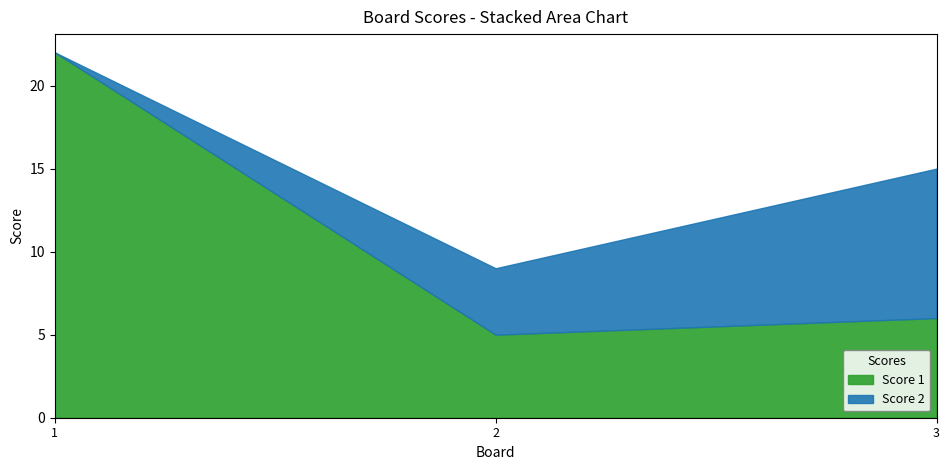

How many lines are shown in the chart?

2